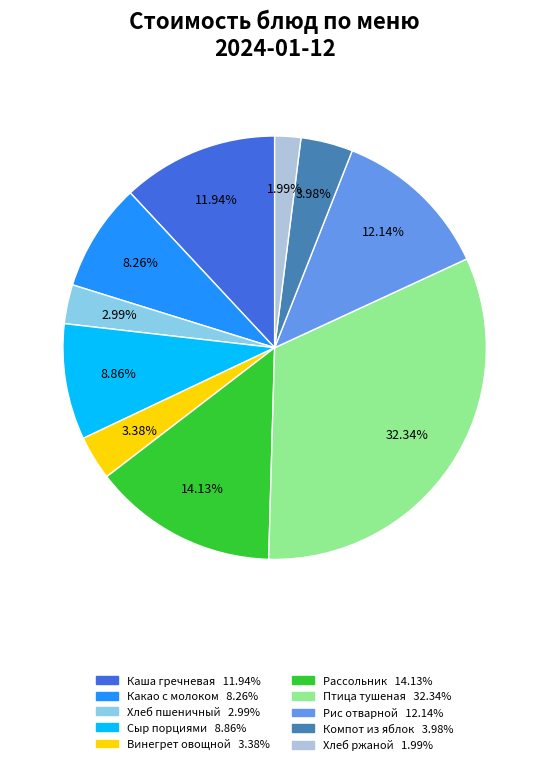

Is there a majority slice in this chart?

No